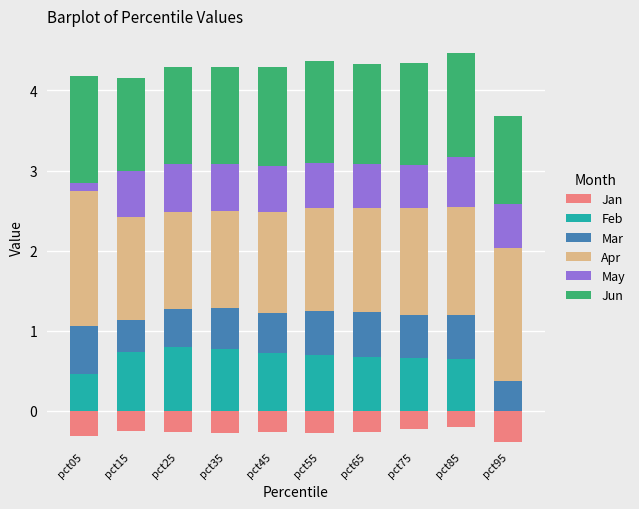

The value of Feb at pct15 is 0.2. True or false?

False